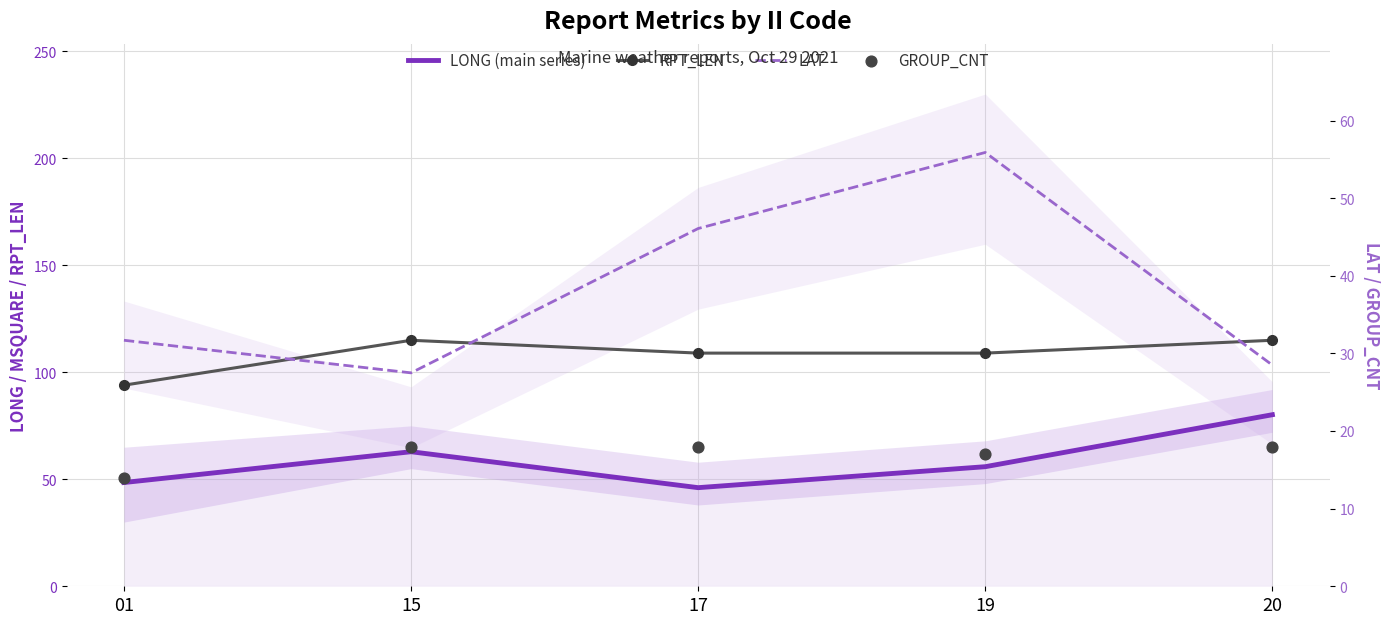

What are all the series names shown in the legend?

LONG (main series), RPT_LEN, LAT, GROUP_CNT